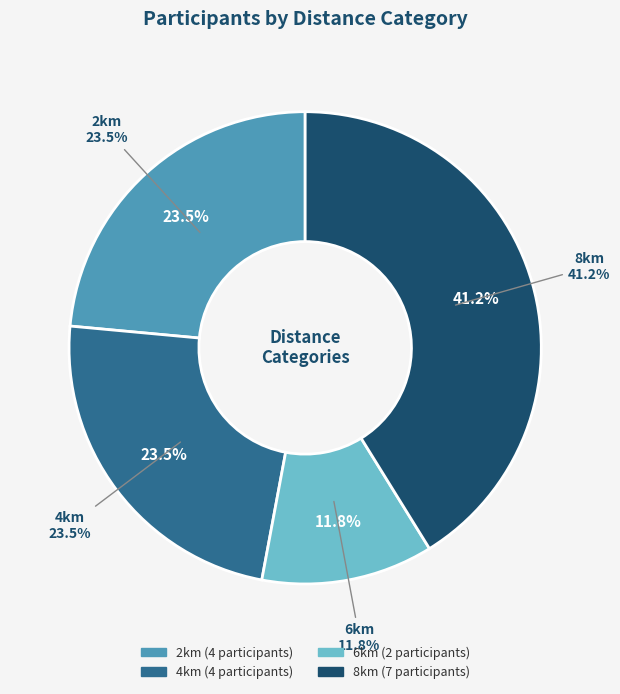

What is the smallest slice in the pie chart?

6km